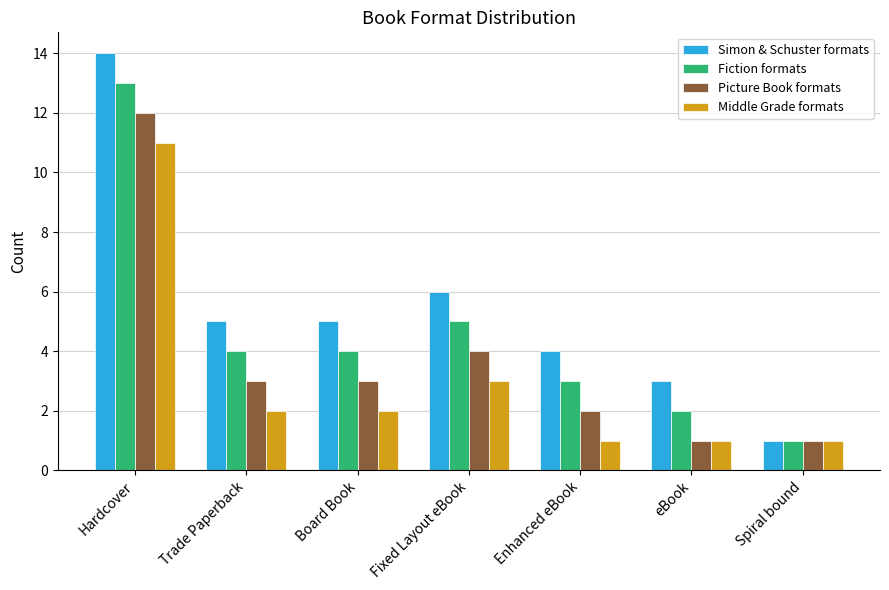

Does the chart contain stacked bars?

No